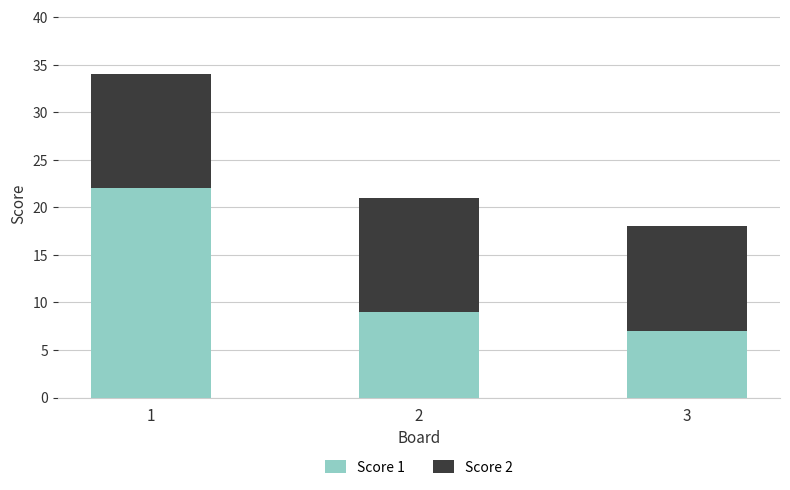

The Score 1 series shows 29 at 1. True or false?

False